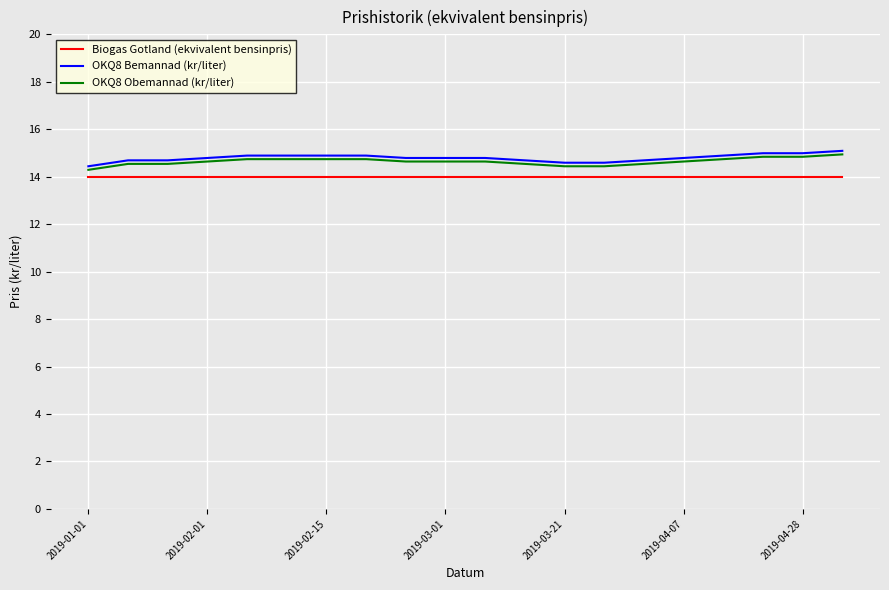

How many lines are shown in the chart?

3